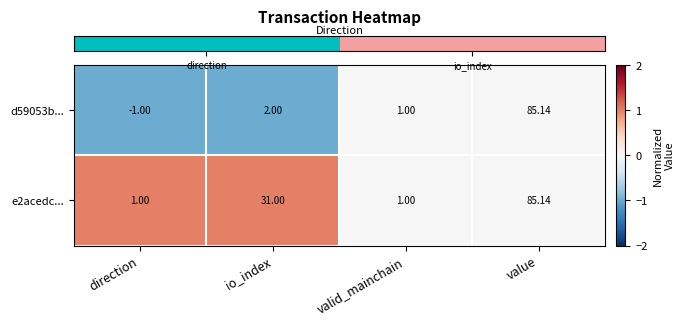

At which category does the chart reach its minimum across all series?

direction